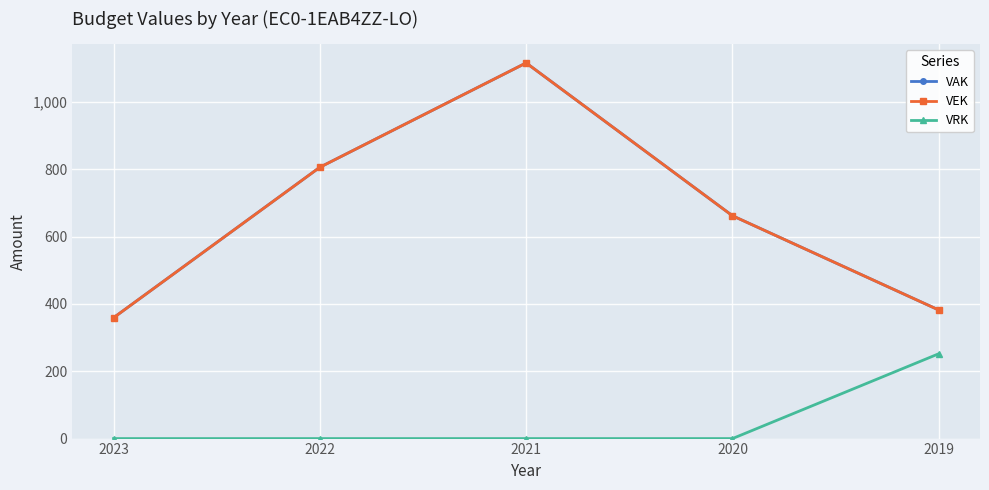

How many values in the VEK series exceed 662?

2